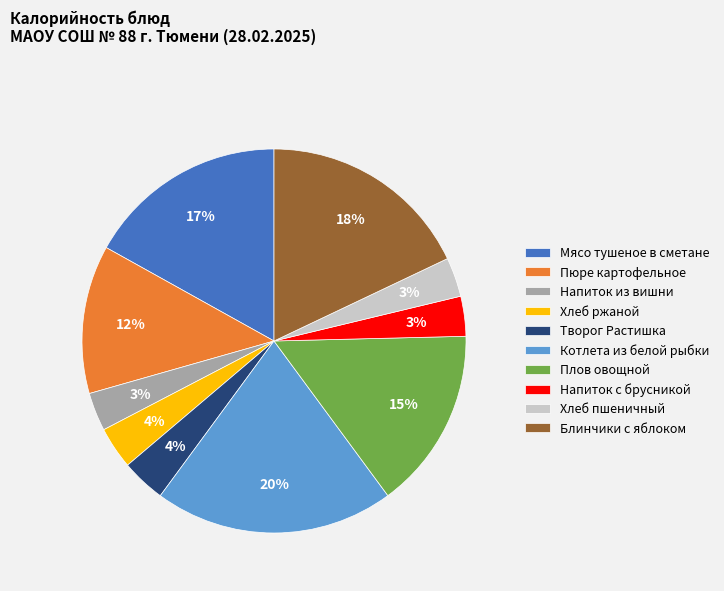

Which category has the biggest portion of the pie?

Котлета из белой рыбки